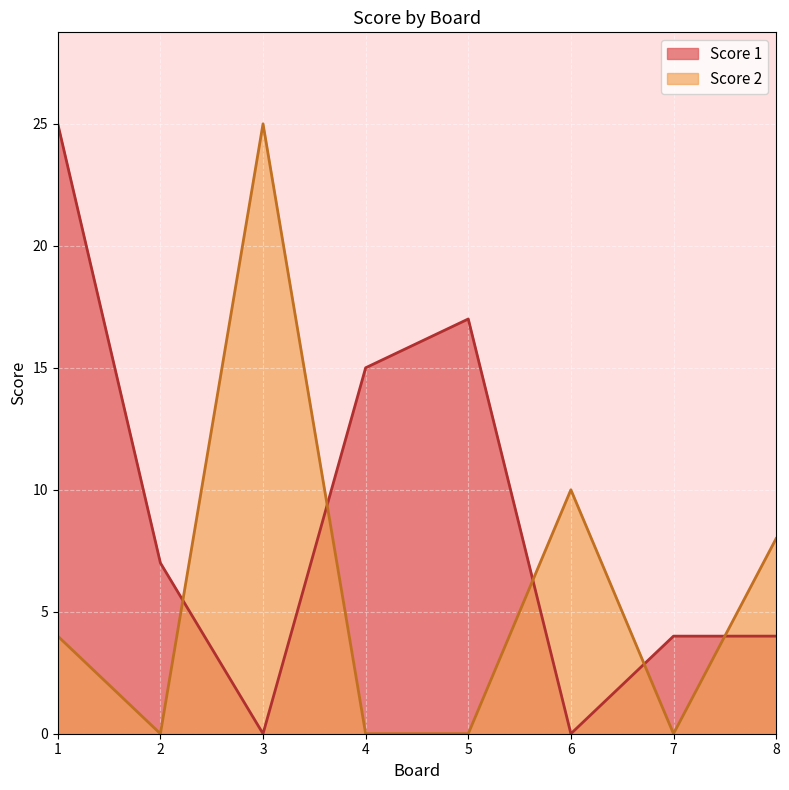

The value of Score 2 at 1 is 3. True or false?

False